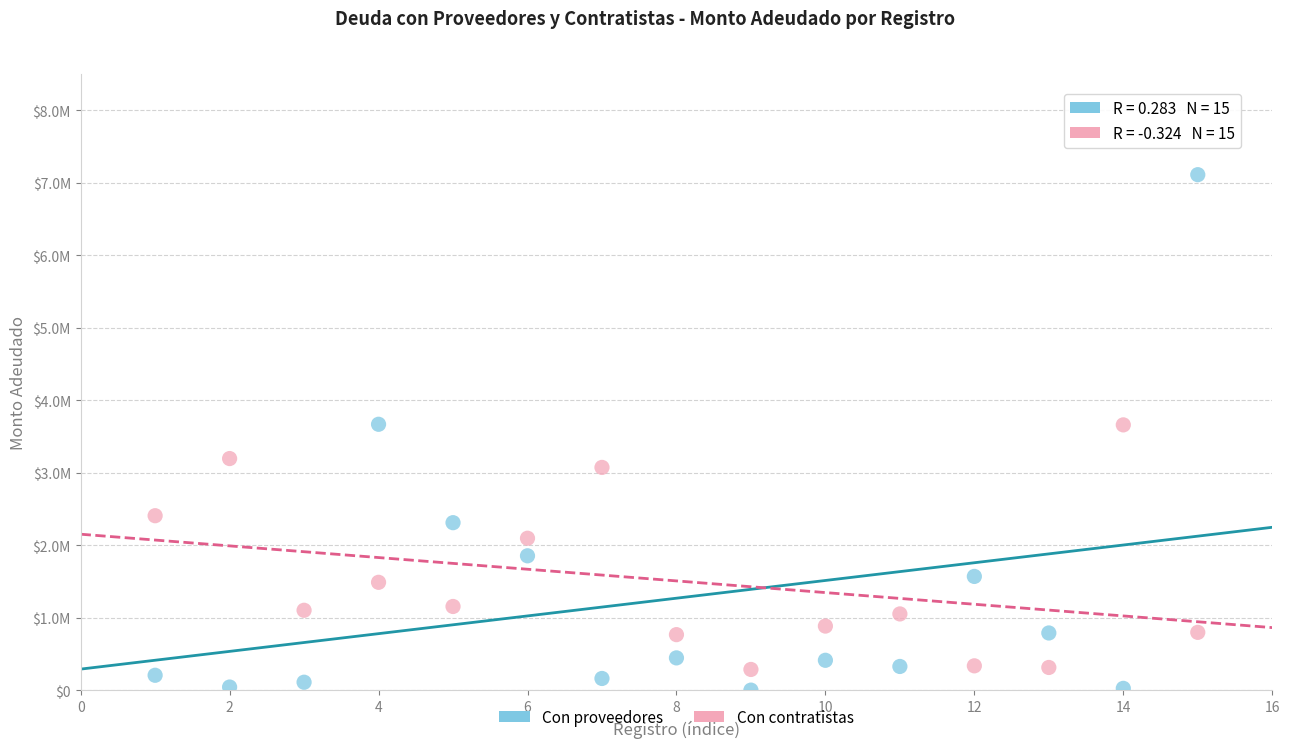

Which series contains the lowest Y value?

Con proveedores